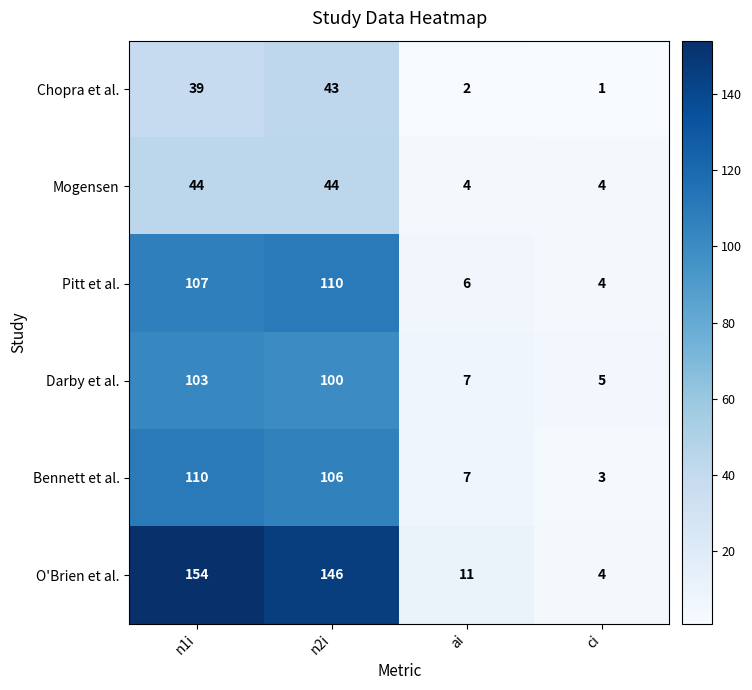

What is the approximate value of Darby et al. at ai, to the nearest 10?

10